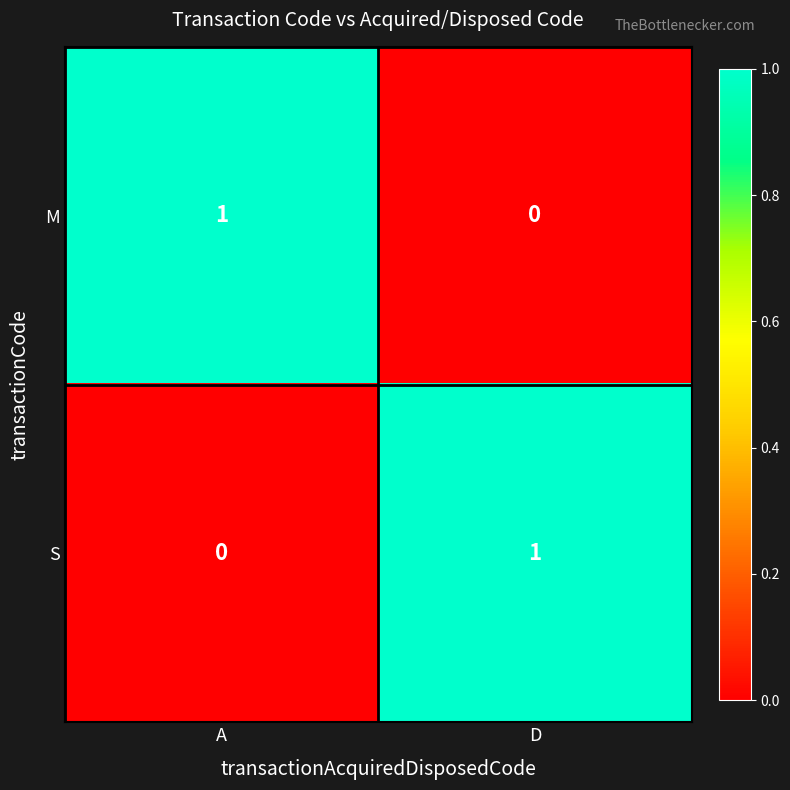

Reading right to left, what are all the values shown in this chart?

M: 0	1
S: 1	0